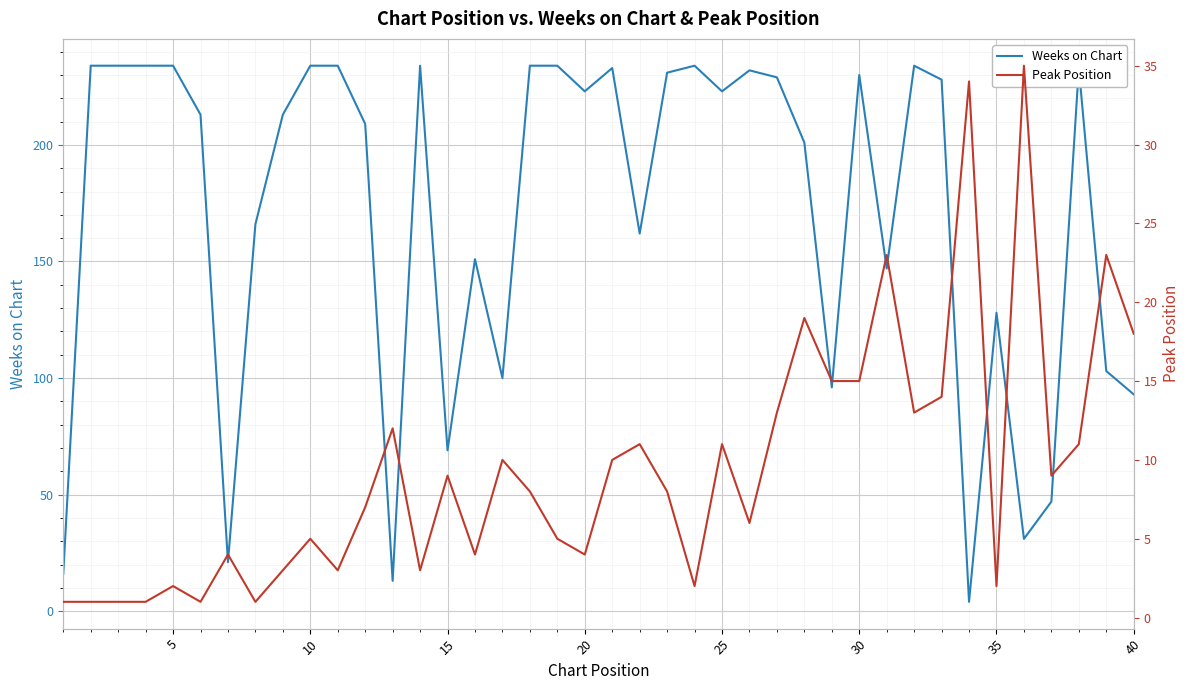

Which series has the largest total across all categories?

Weeks on Chart